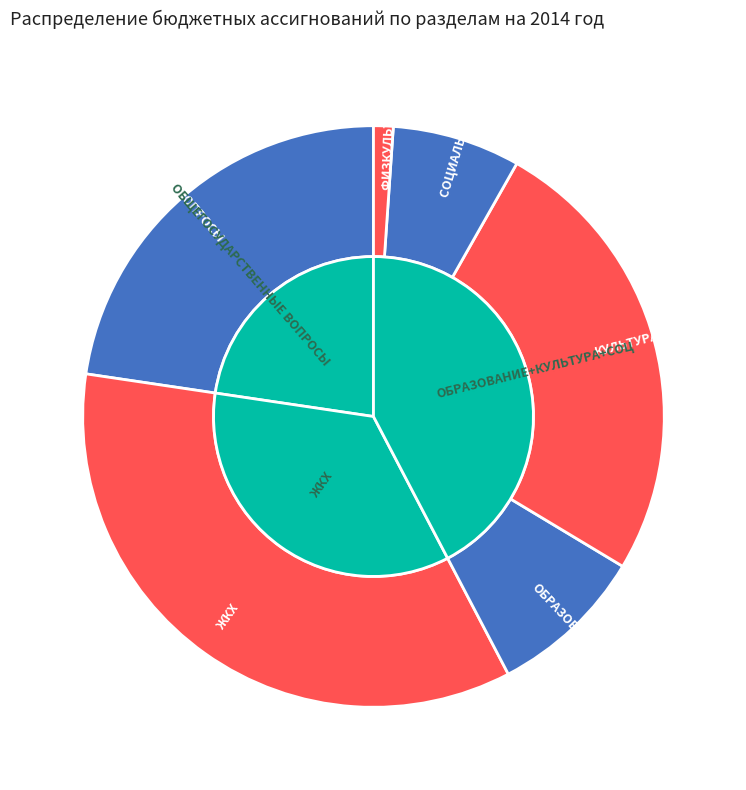

What portion of the pie excludes ОБЩЕГОСУДАРСТВЕННЫЕ ВОПРОСЫ?

77.3%